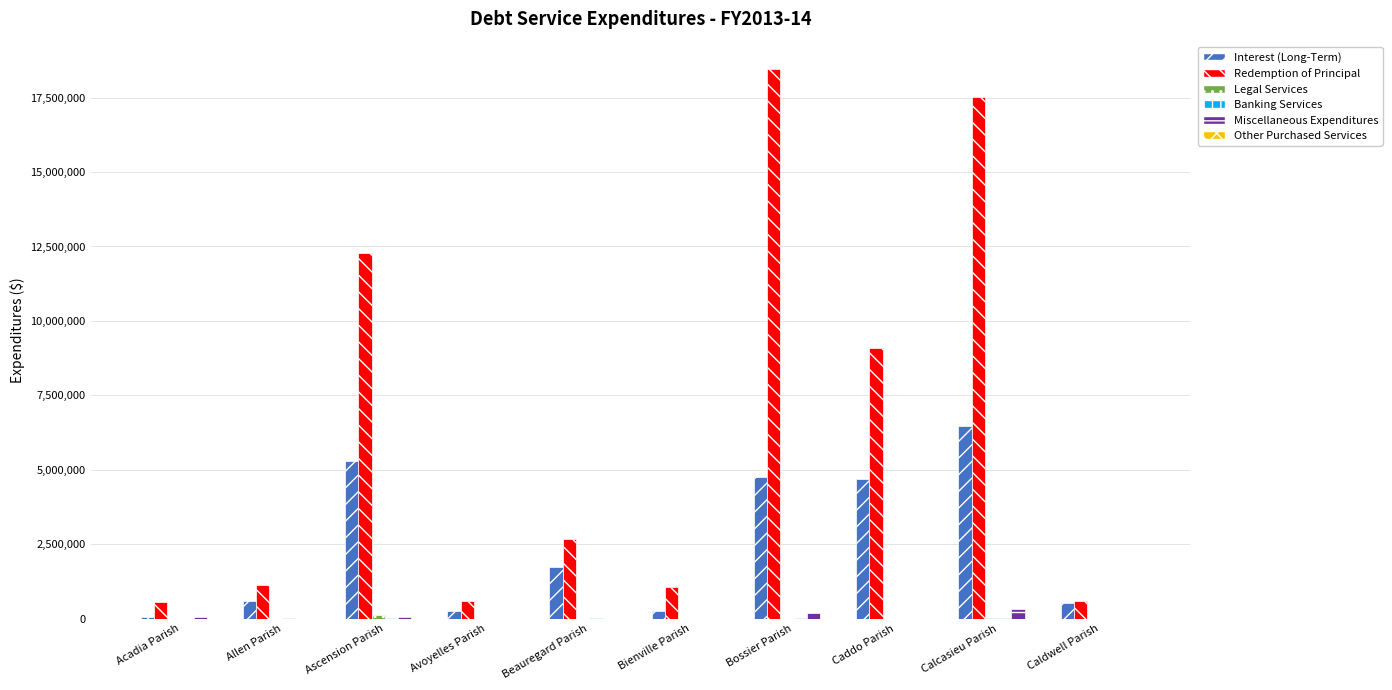

The Interest (Long-Term) series shows 4772564 at Bossier Parish. True or false?

True